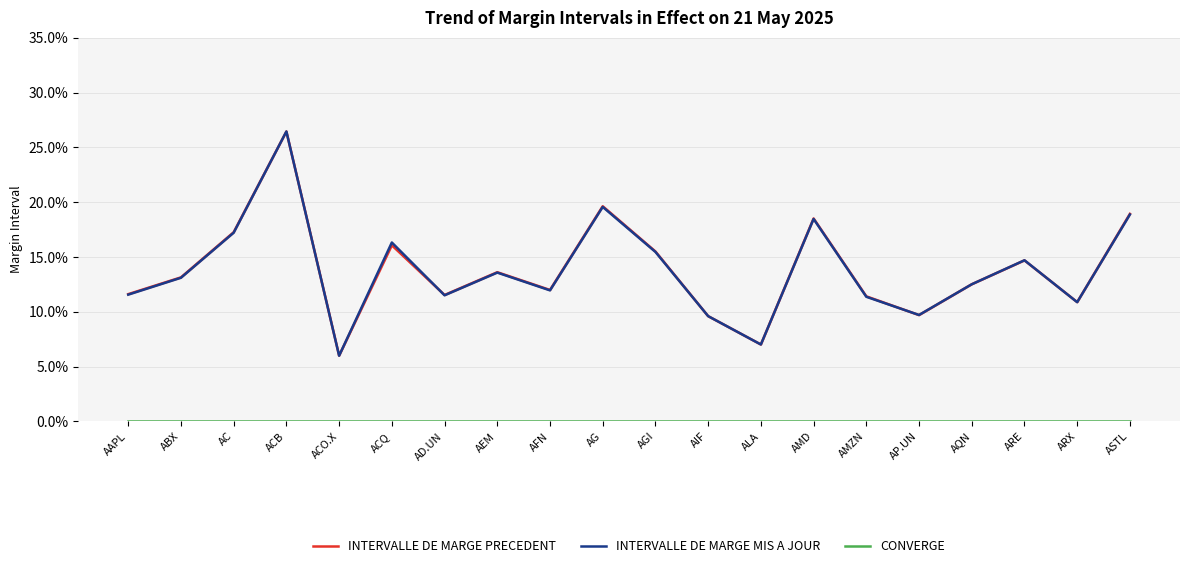

At how many categories does at least one series exceed 0?

20